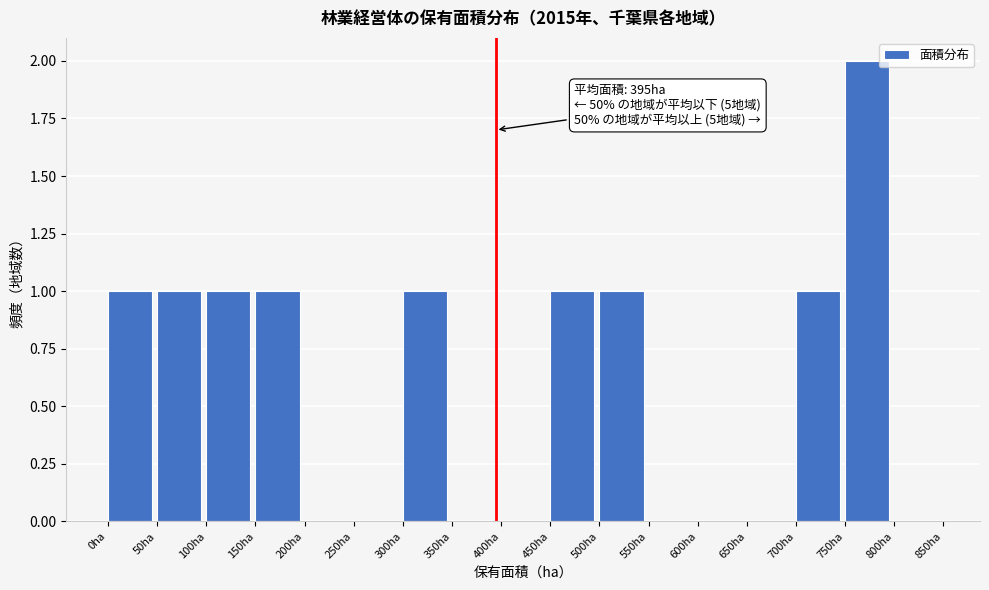

Which range on the x-axis has the tallest bar?

750 to 800